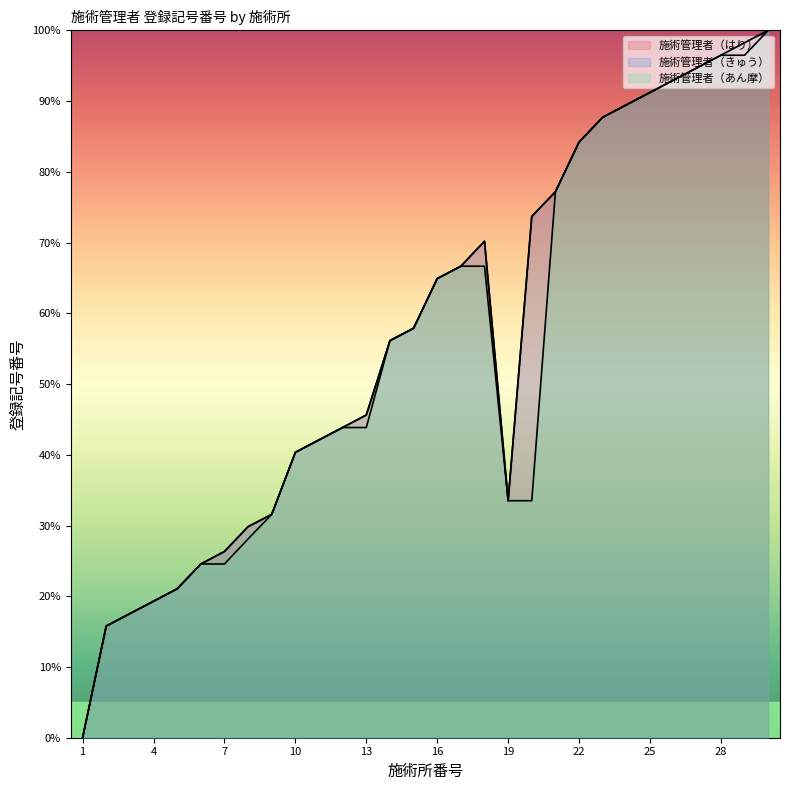

True or false: 施術管理者（はり） and 施術管理者（きゅう） intersect in this chart.

False